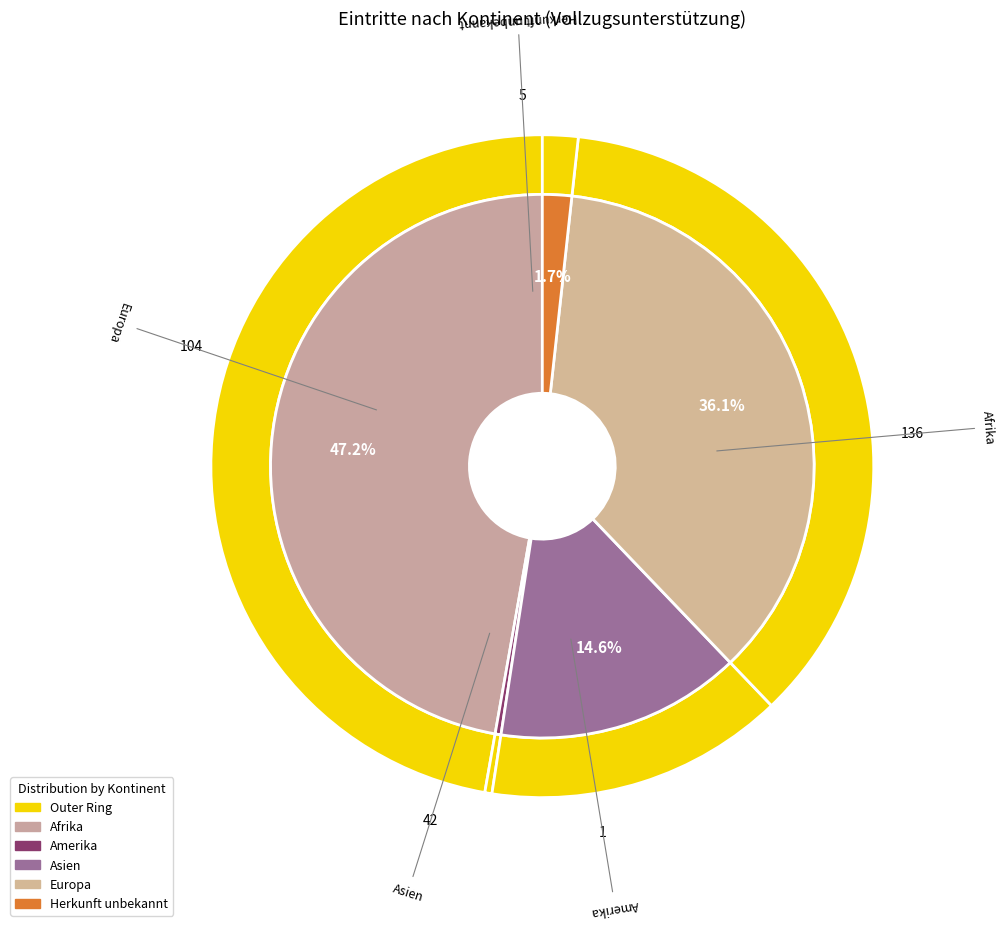

To the nearest percent, what is the difference between the Asien and Amerika slice percentages?

14%